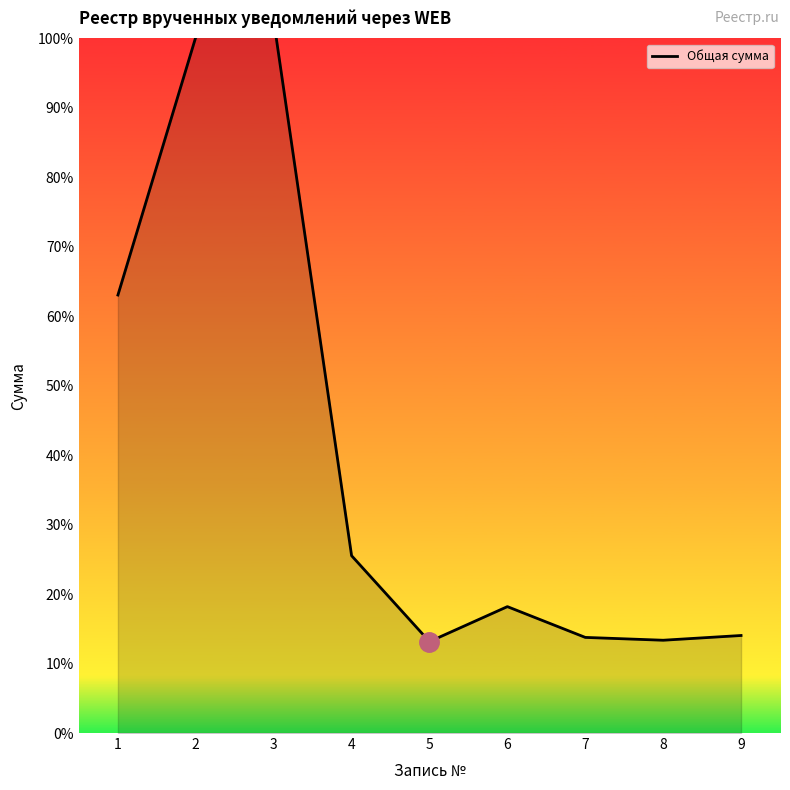

List the labels in order of value, largest first.

3, 2, 1, 4, 6, 9, 7, 8, 5